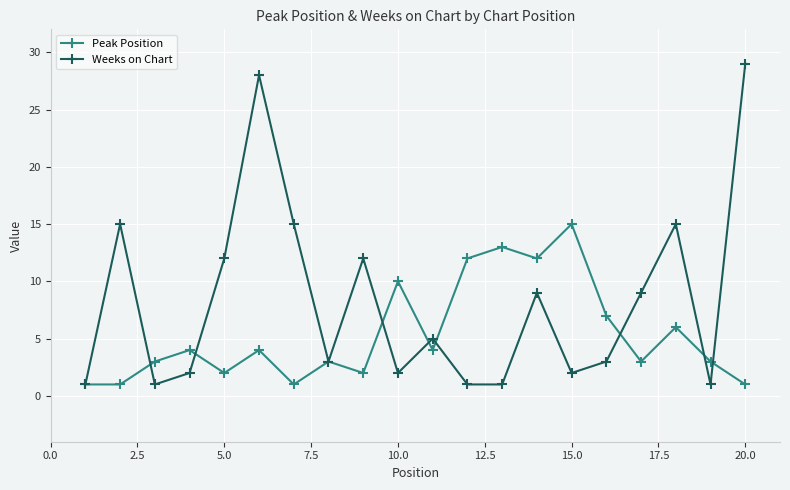

Reading left to right, extract all data points from this chart.

Peak Position: 1	1	3	4	2	4	1	3	2	10	4	12	13	12	15	7	3	6	3	1
Weeks on Chart: 1	15	1	2	12	28	15	3	12	2	5	1	1	9	2	3	9	15	1	29